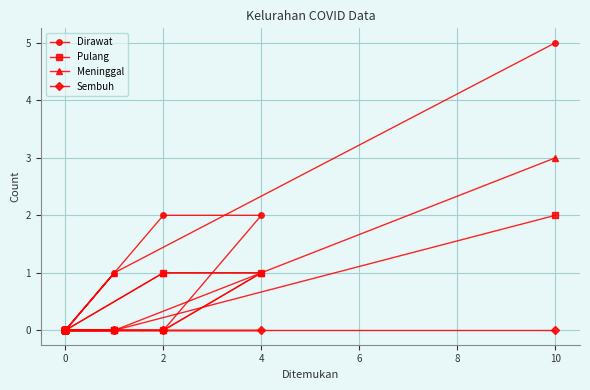

What are all the series names shown in the legend?

Dirawat, Pulang, Meninggal, Sembuh